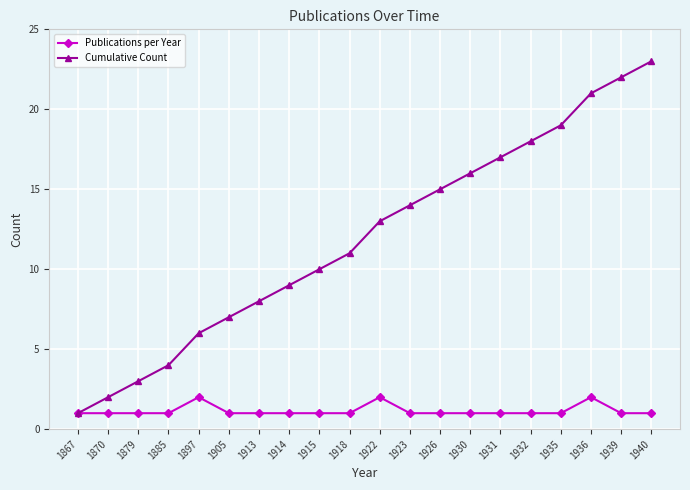

Is it true that Publications per Year equals 1 at 1879?

True